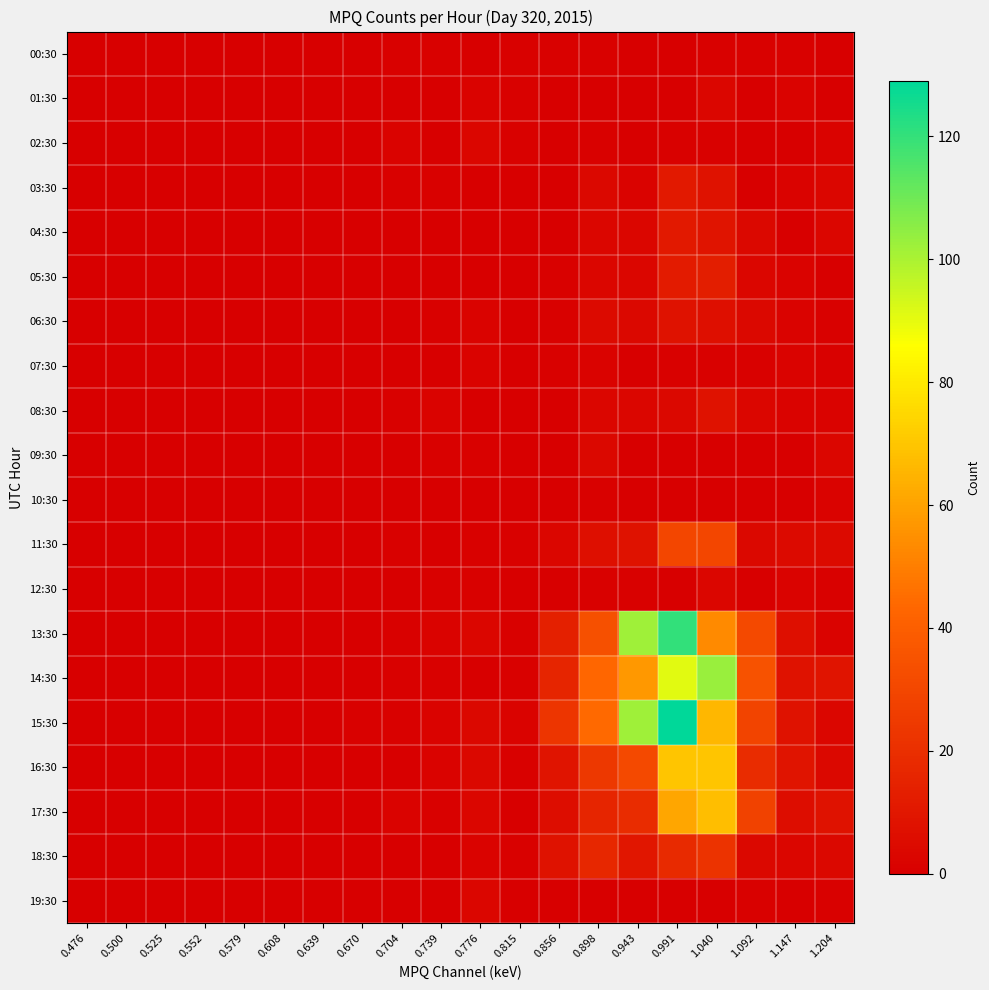

Which label corresponds to the smallest value in the chart?

0.476